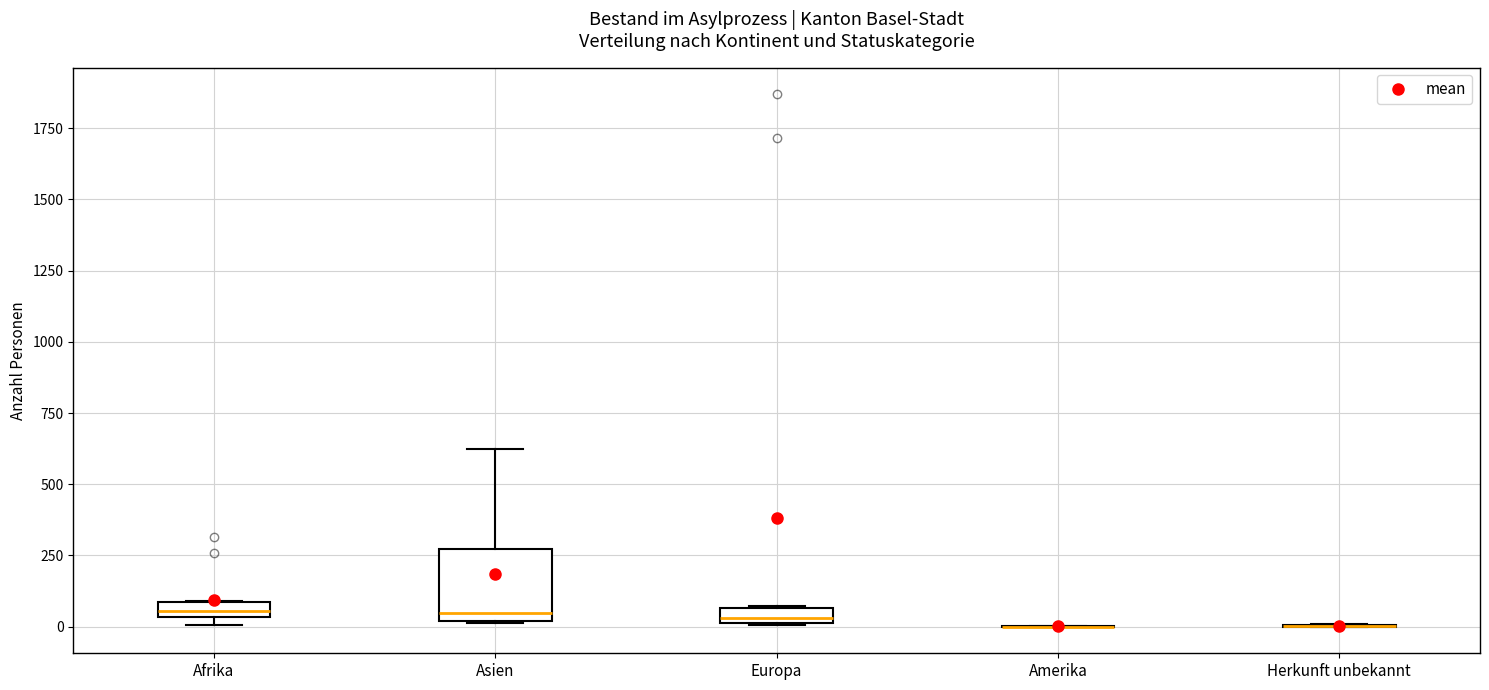

Where is the upper edge of the box for Afrika on the y-axis? The values are not printed on the chart, so give them approximately, as read against the axis.

100